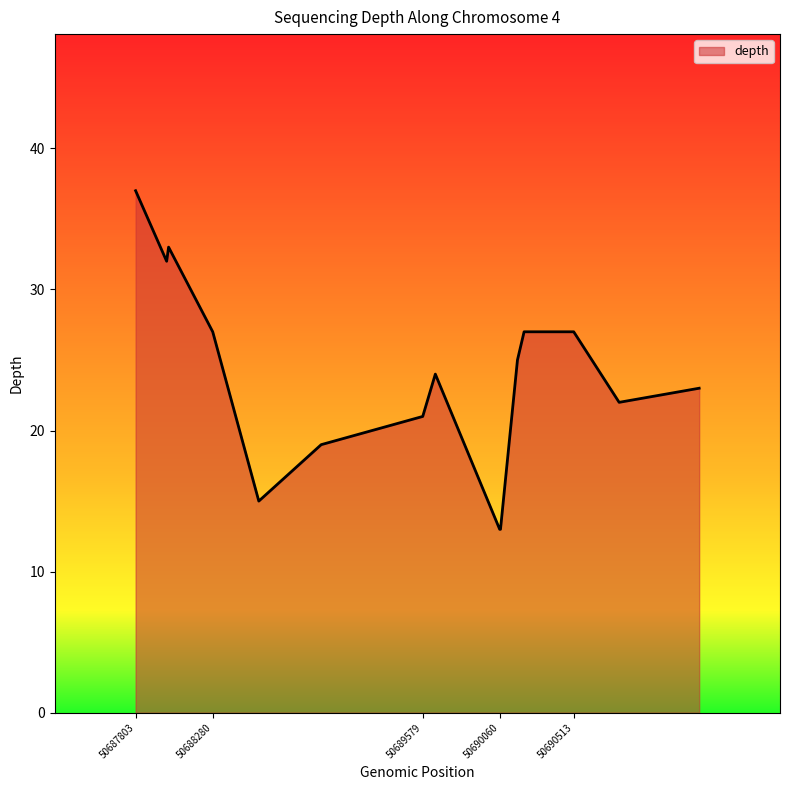

What is the greatest value displayed?

37